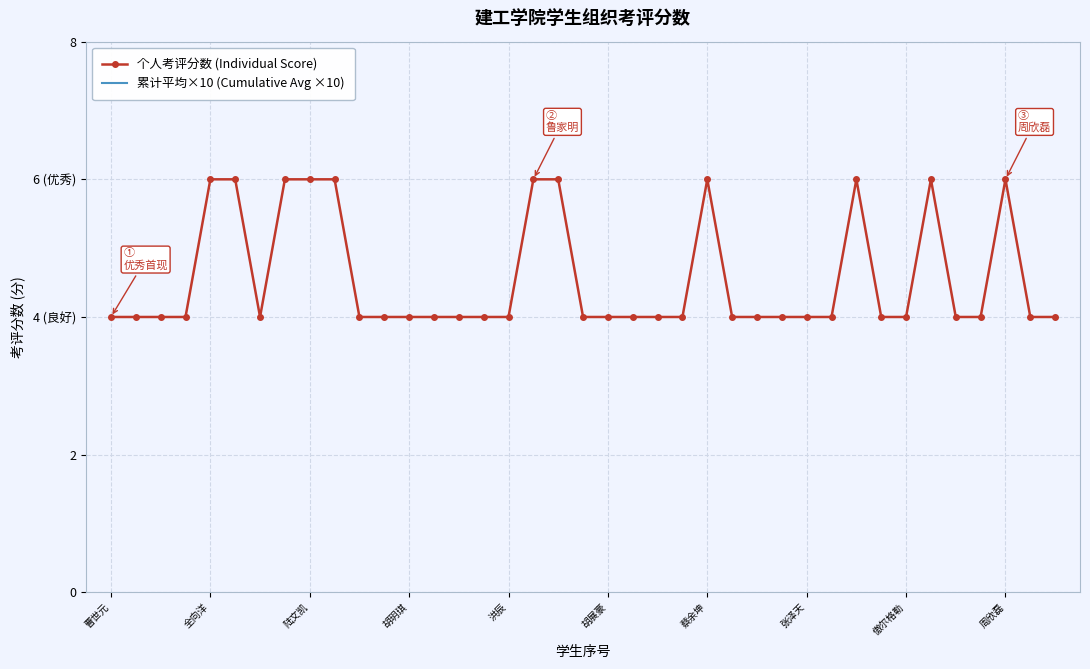

True or false: 个人考评分数 (Individual Score) has more than 2 points higher than both neighbors.

True